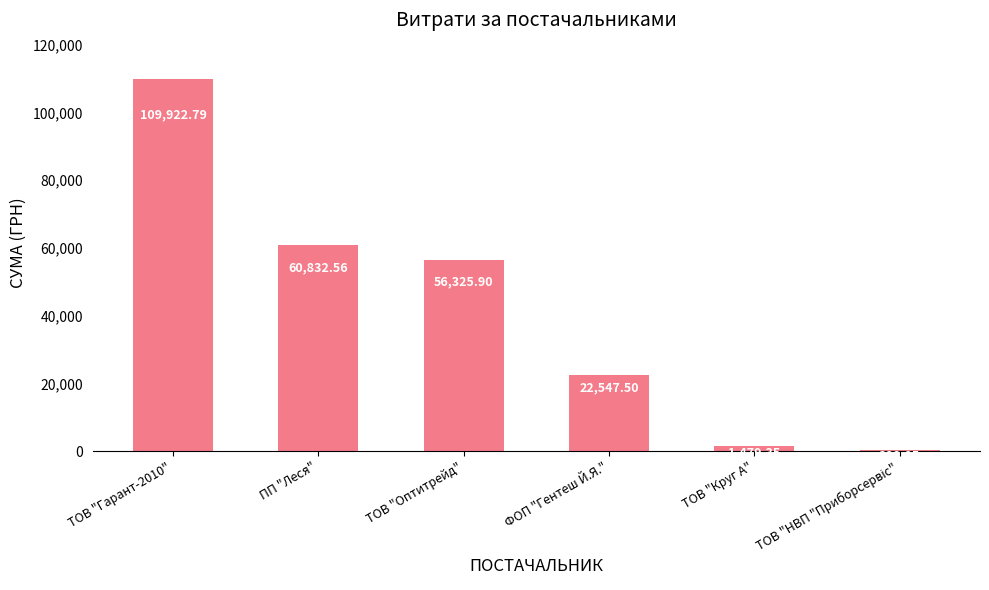

What is the difference between the maximum and minimum values?

109533.9